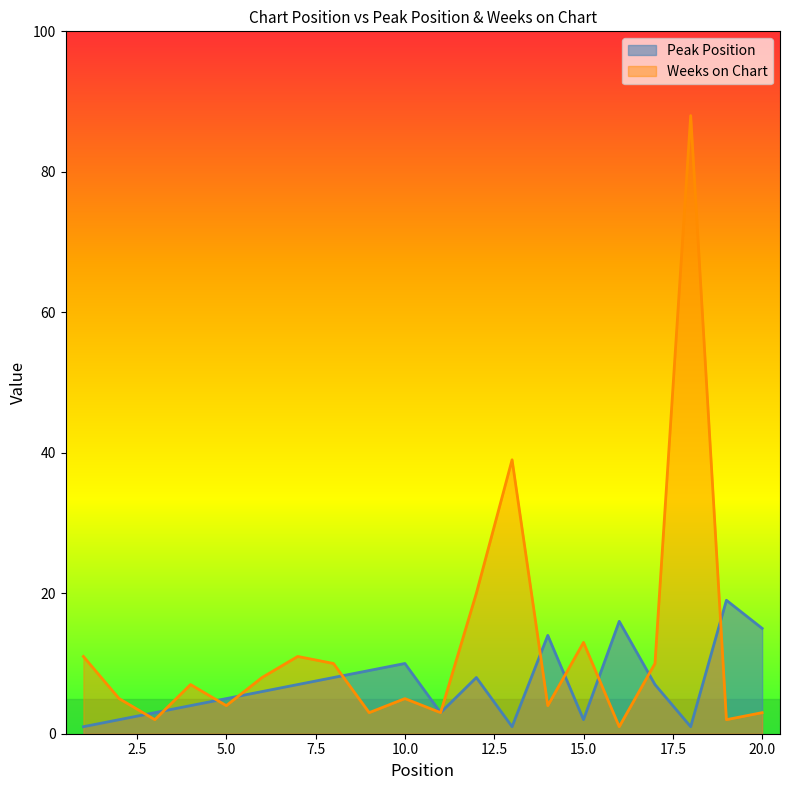

How many data points in Weeks on Chart are above 7?

9